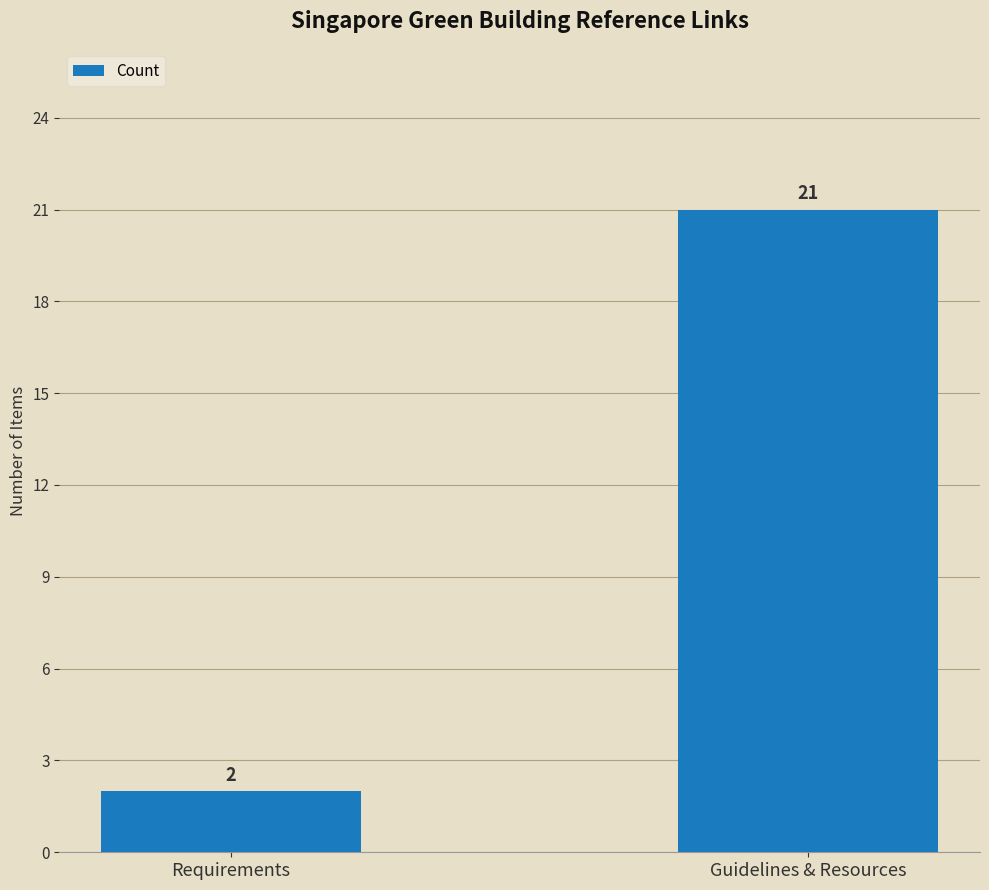

What is the maximum value shown in the chart?

21